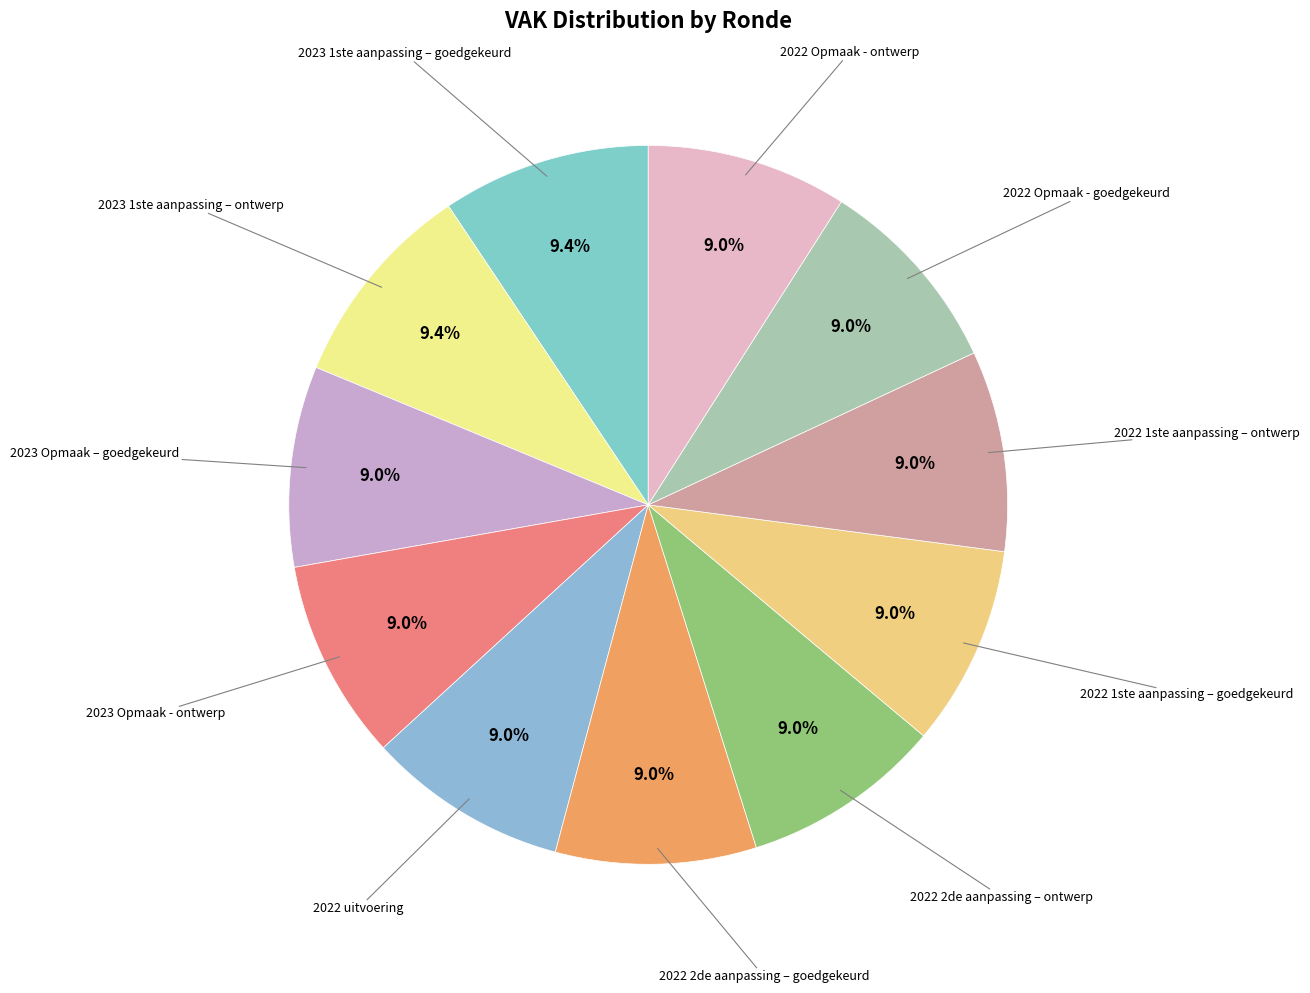

How many slices are in this pie chart?

11